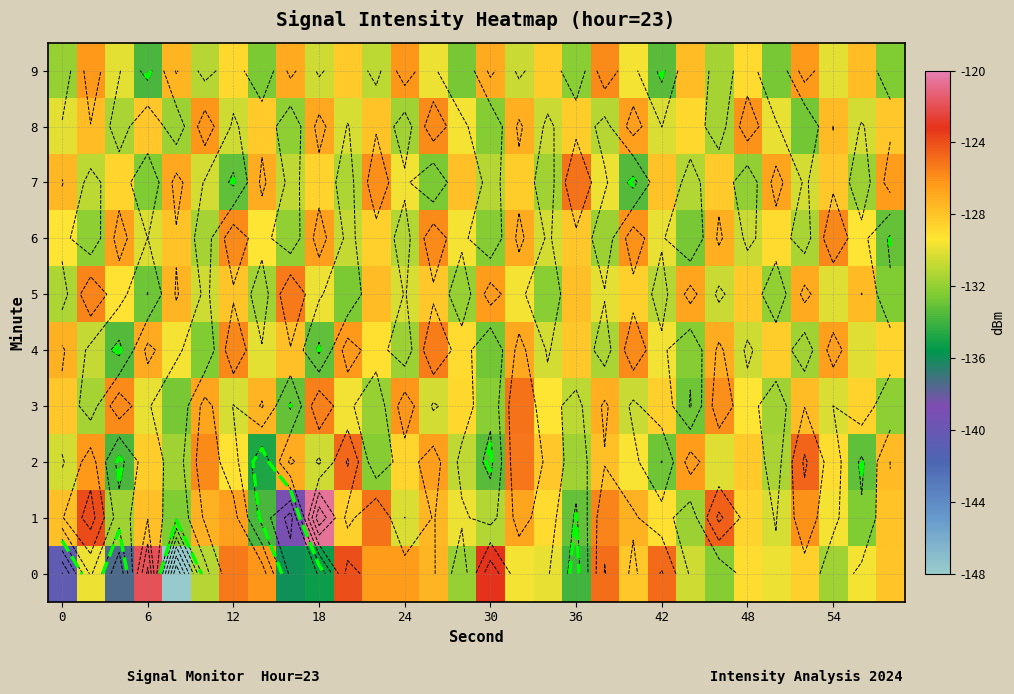

What is the average value of the 5 series?

-129.4